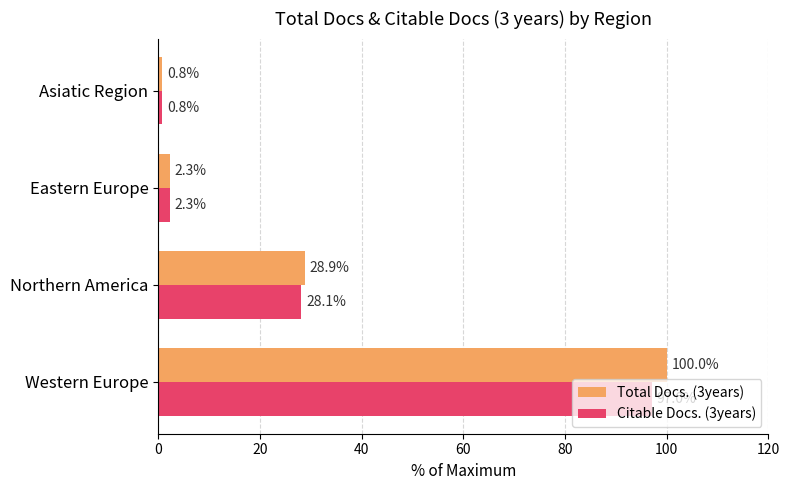

List the labels in order of Total Docs. (3years) value, smallest first.

Asiatic Region, Eastern Europe, Northern America, Western Europe